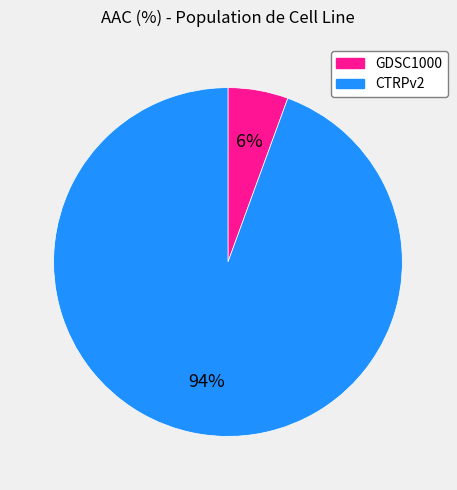

How many slices are in this pie chart?

2